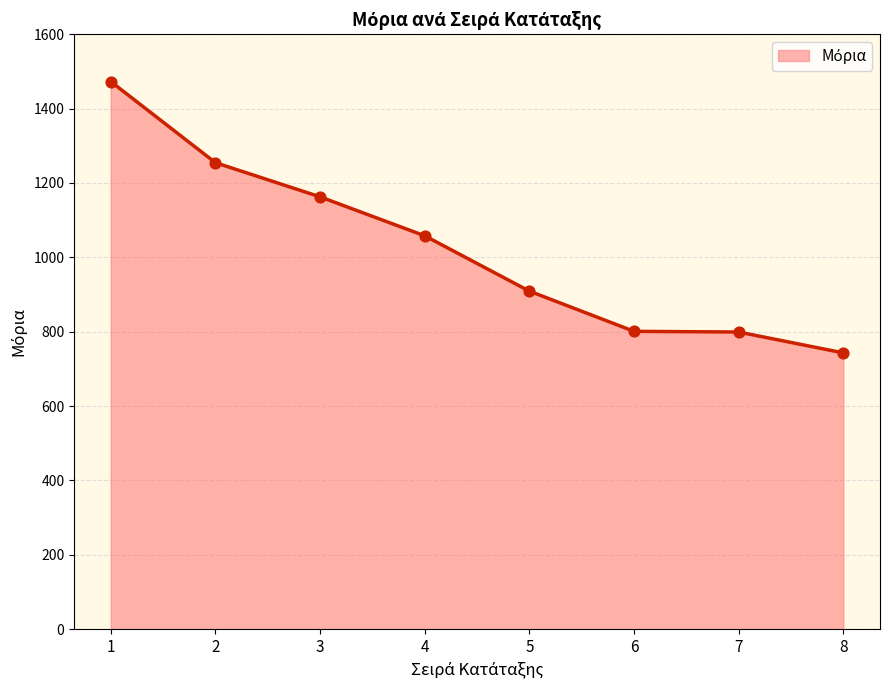

What is the change in value from 5 to 7?

-110.0